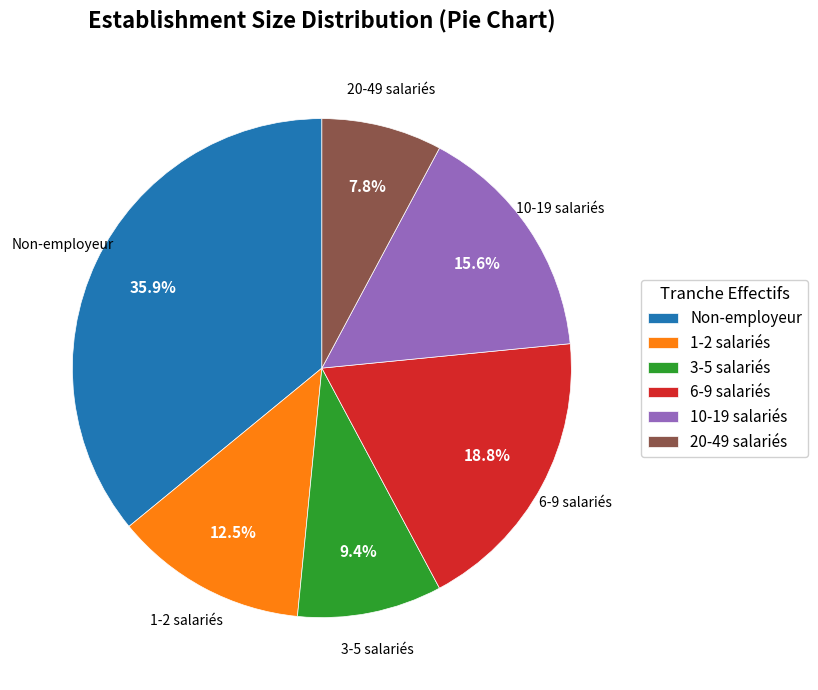

Rank the categories by value from lowest to highest.

20-49 salariés, 3-5 salariés, 1-2 salariés, 10-19 salariés, 6-9 salariés, Non-employeur